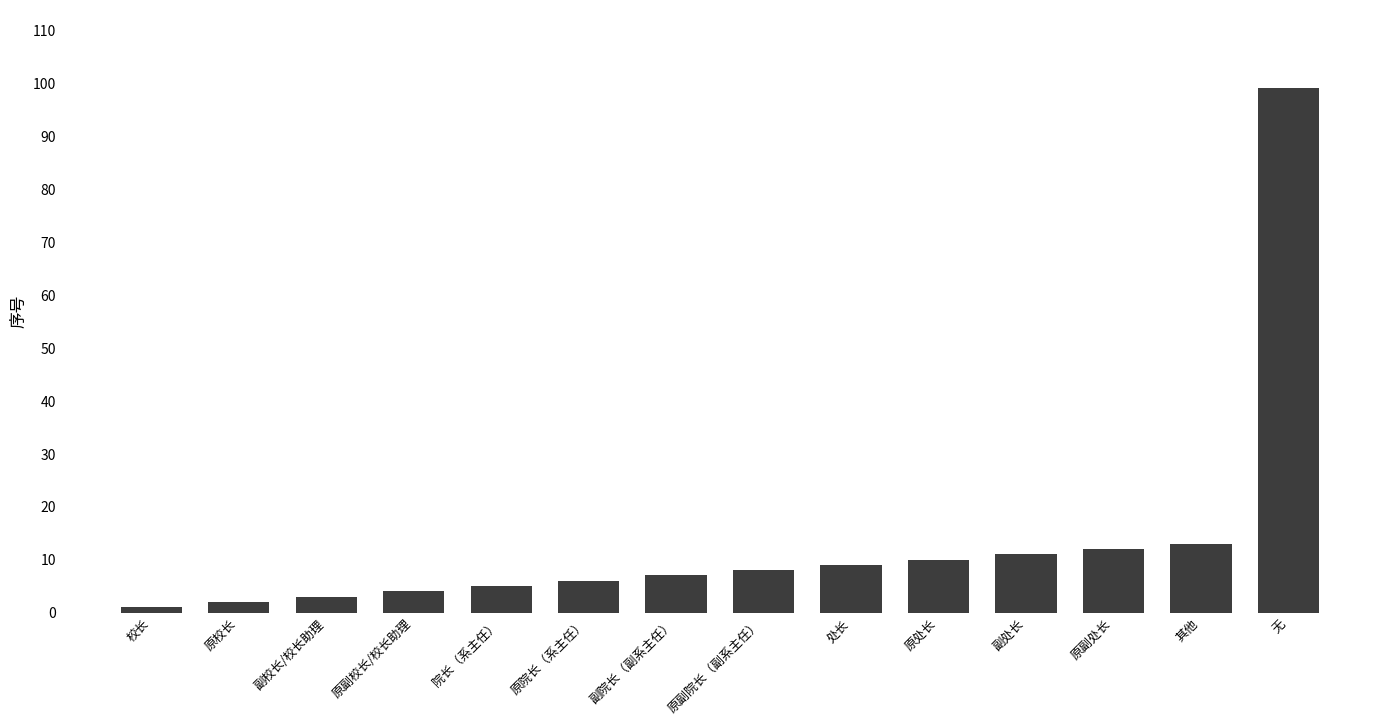

What is the sum of all values?

190